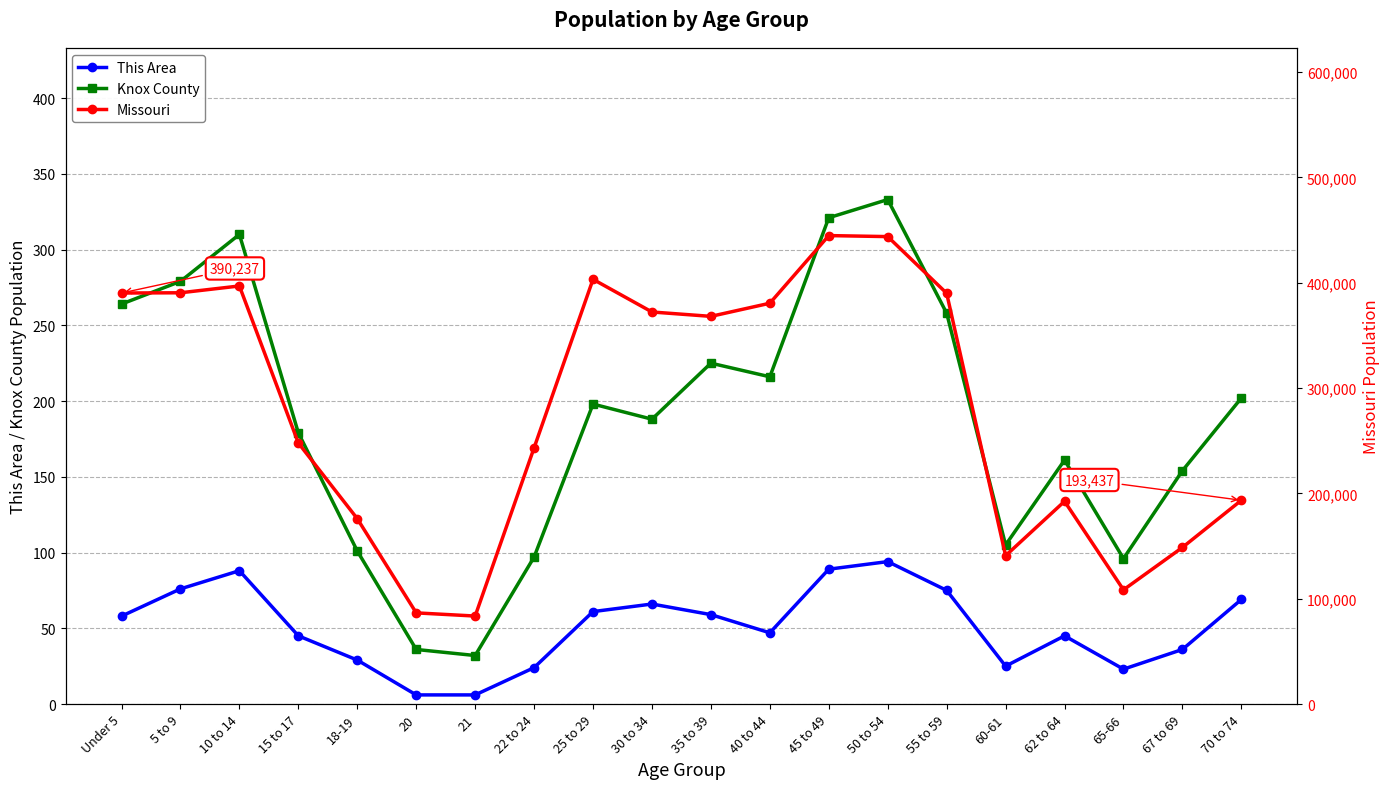

What is the spread (max minus min) of values at 22 to 24?

243226